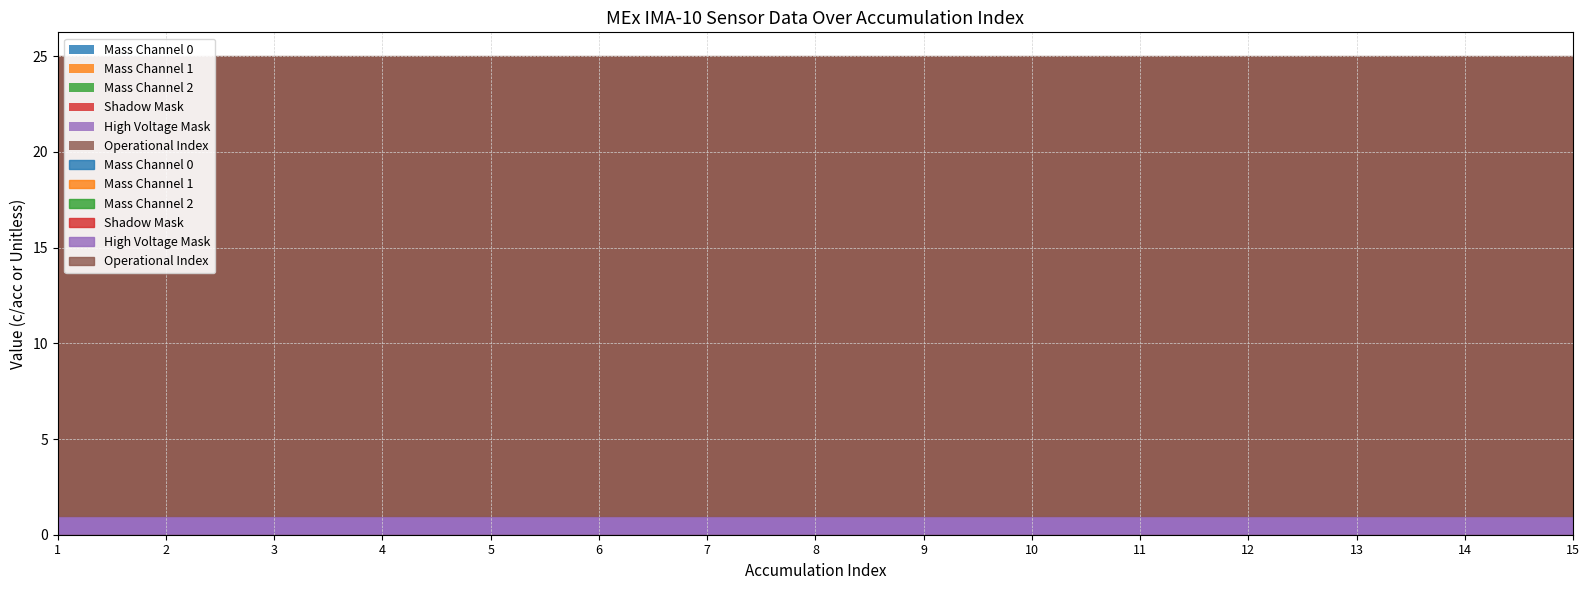

Rank the series at 1 from lowest to highest value.

Mass Channel 0, Mass Channel 1, Mass Channel 2, Shadow Mask, High Voltage Mask, Operational Index